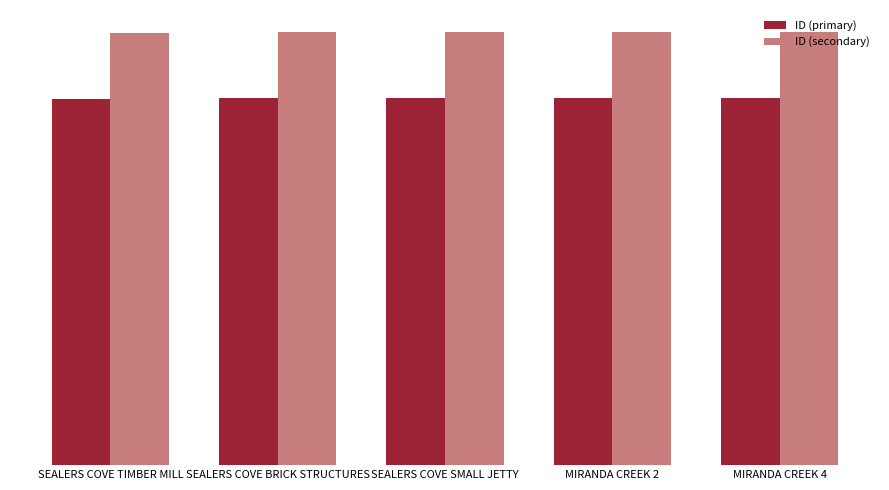

Reading left to right, what are all the values shown in this chart?

ID (primary): SEALERS COVE TIMBER MILL=10665.0	SEALERS COVE BRICK STRUCTURES=10670.0	SEALERS COVE SMALL JETTY=10672.0	MIRANDA CREEK 2=10684.0	MIRANDA CREEK 4=10686.0
ID (secondary): SEALERS COVE TIMBER MILL=12584.7	SEALERS COVE BRICK STRUCTURES=12590.6	SEALERS COVE SMALL JETTY=12593.0	MIRANDA CREEK 2=12607.1	MIRANDA CREEK 4=12609.5